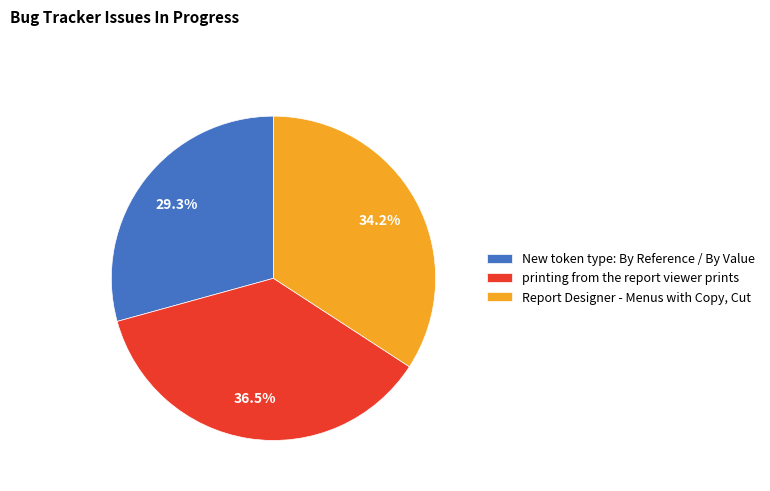

To the nearest percent, what portion does New token type: By Reference / By Value represent?

29%